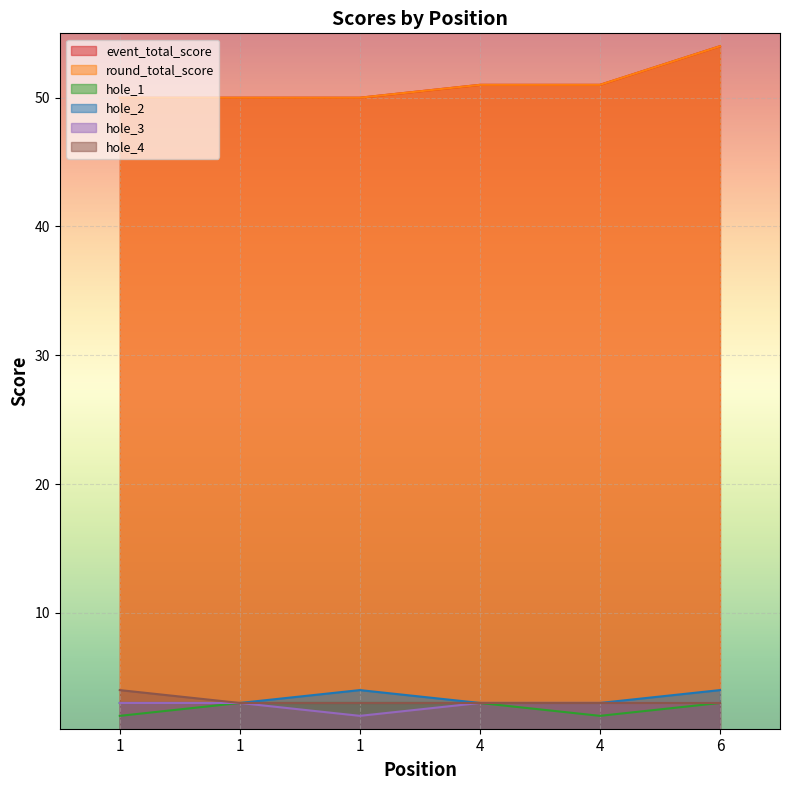

What is the difference between the hole_1 values at 1 and 4?

1